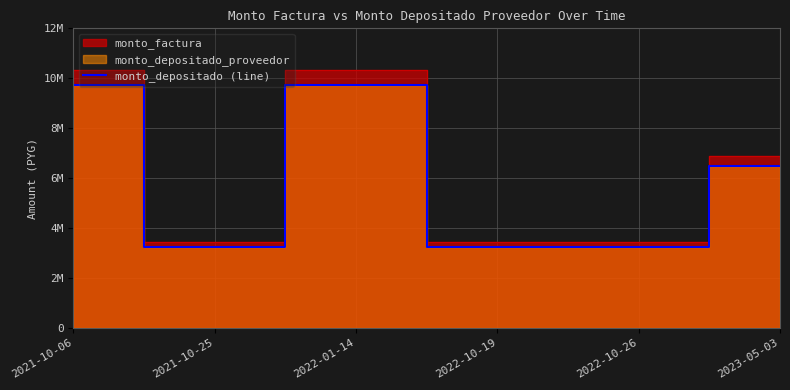

List the labels in order of value, smallest first.

2021-10-25, 2022-10-19, 2022-10-26, 2023-05-03, 2021-10-06, 2022-01-14